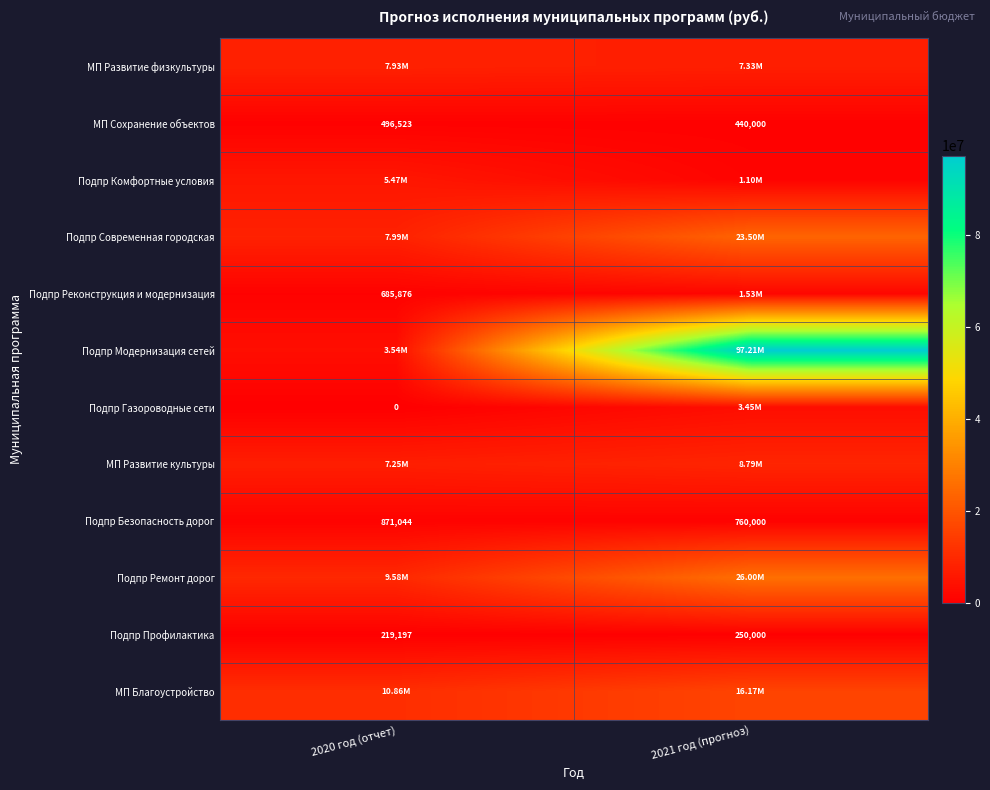

Which series changed the most between 2020 год (отчет) and 2021 год (прогноз)?

Подпр Модернизация сетей